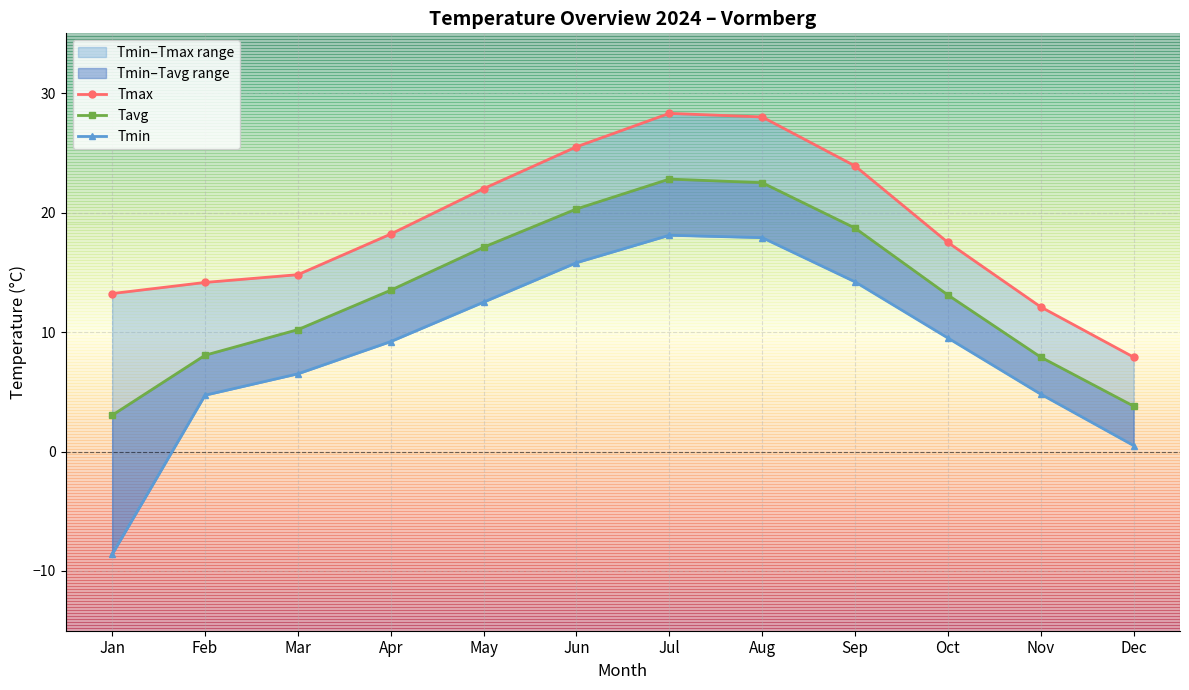

The value of Tavg at Feb is 8.1. True or false?

True